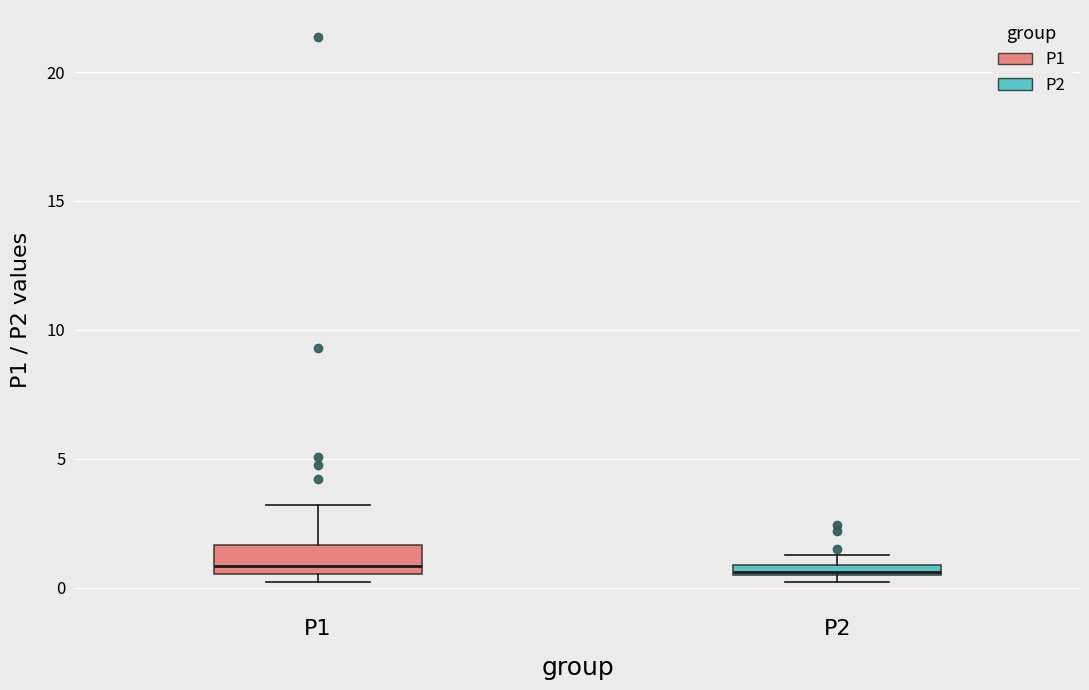

Where is the lower edge of the box for P2 on the y-axis? The values are not printed on the chart, so give them approximately, as read against the axis.

0.5